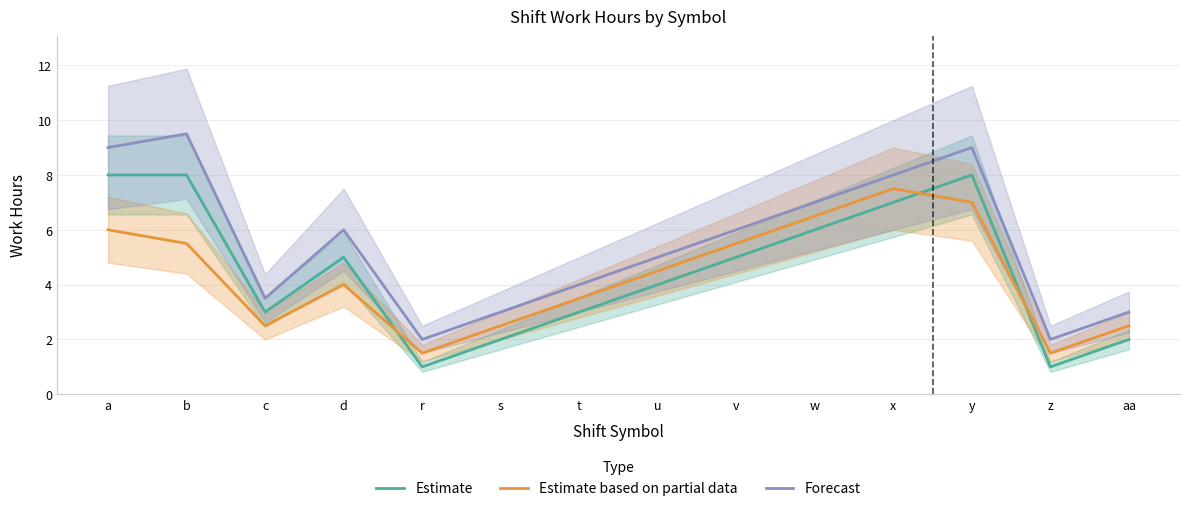

List the series in order of their peak value, lowest first.

Estimate based on partial data, Estimate, Forecast